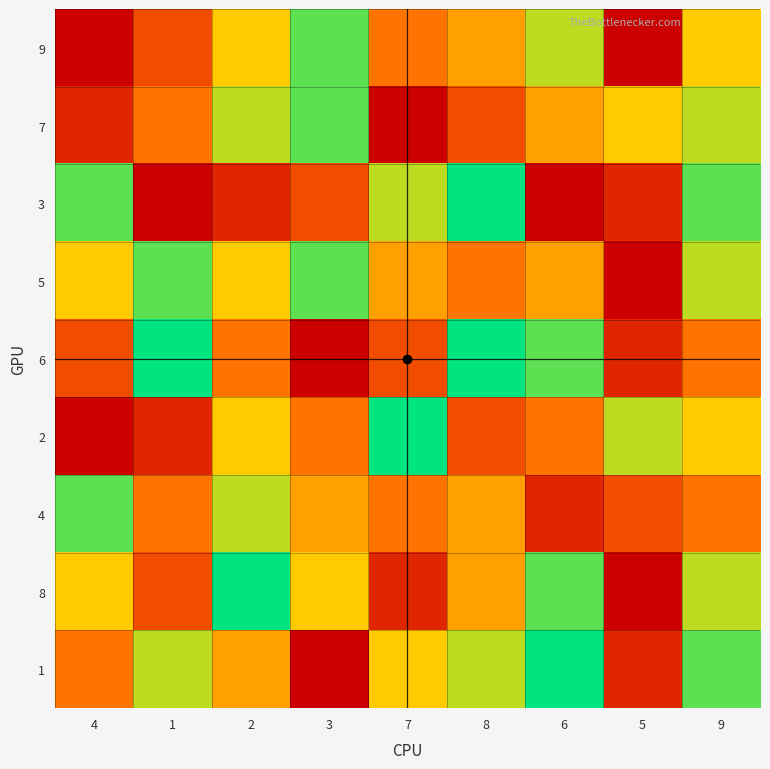

How many series are shown in this chart?

9